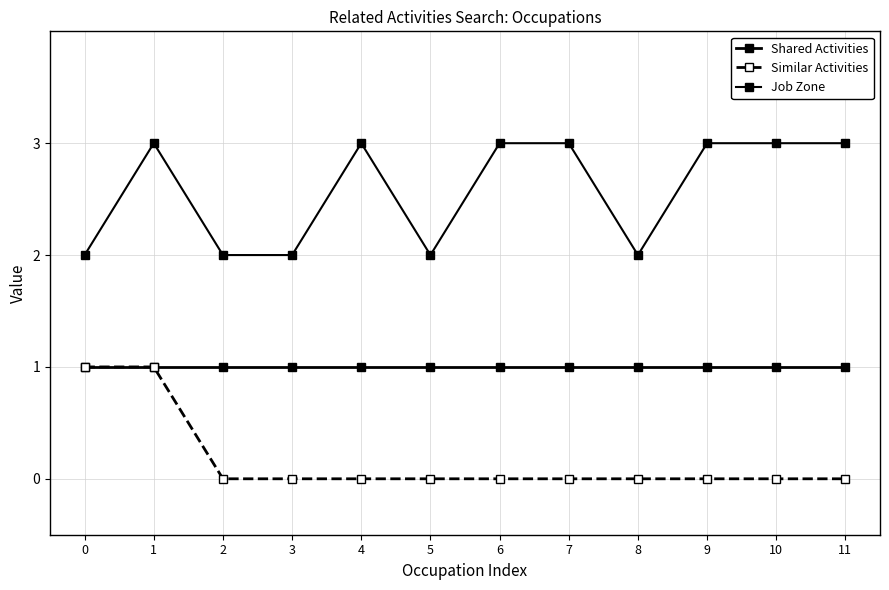

How many values in the Job Zone series are below 3?

5